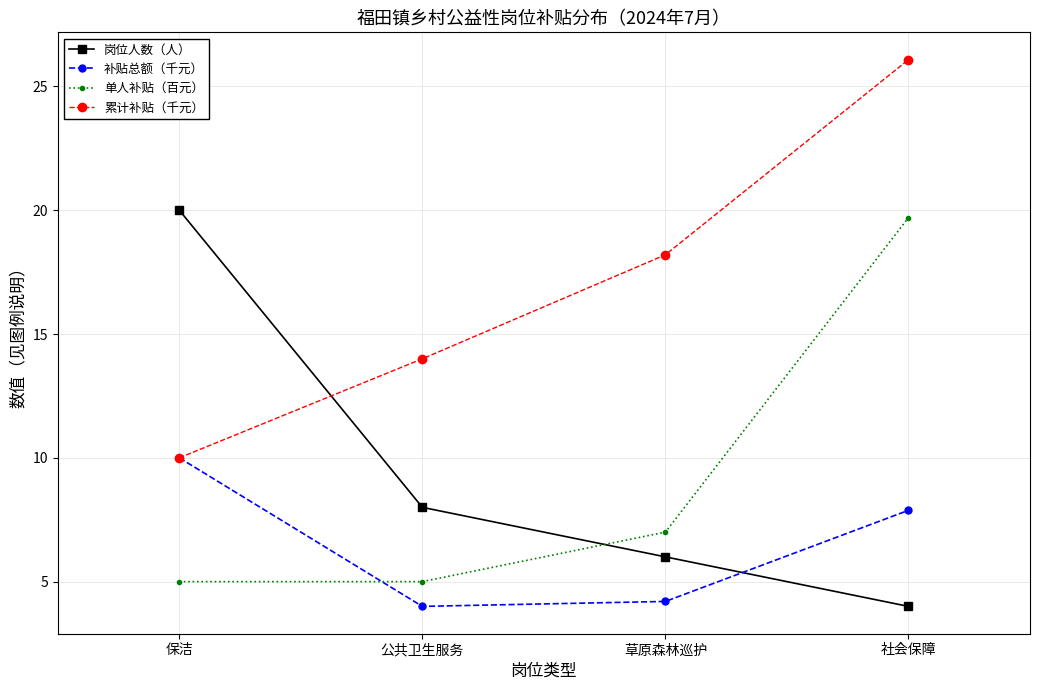

What is the label of the 4th point from the left?

社会保障